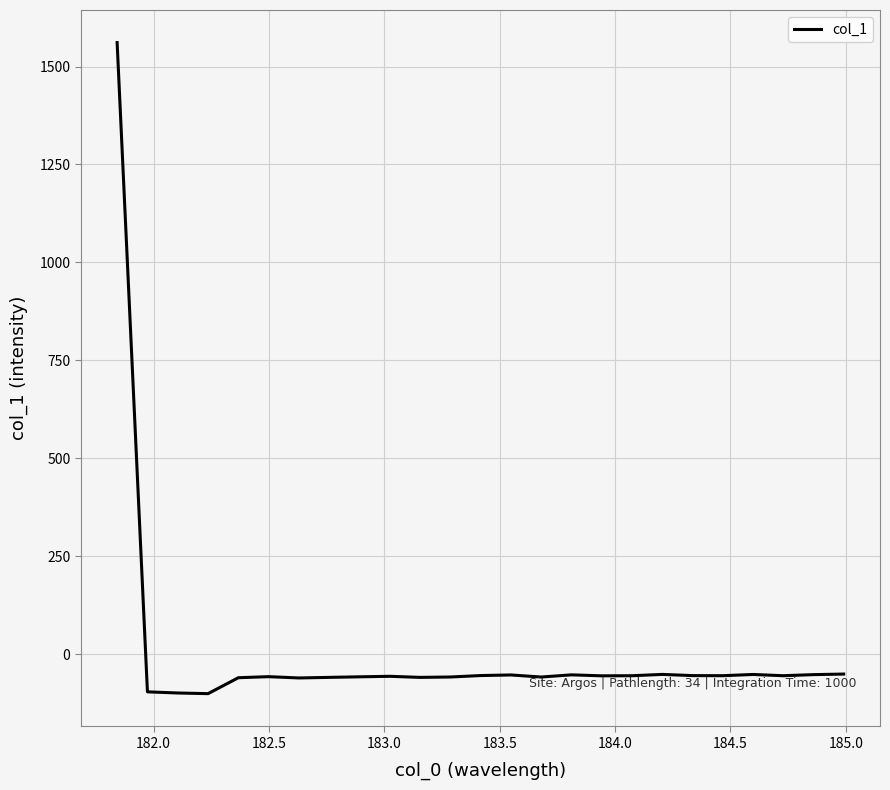

What is the difference between the maximum and minimum values?

1661.9